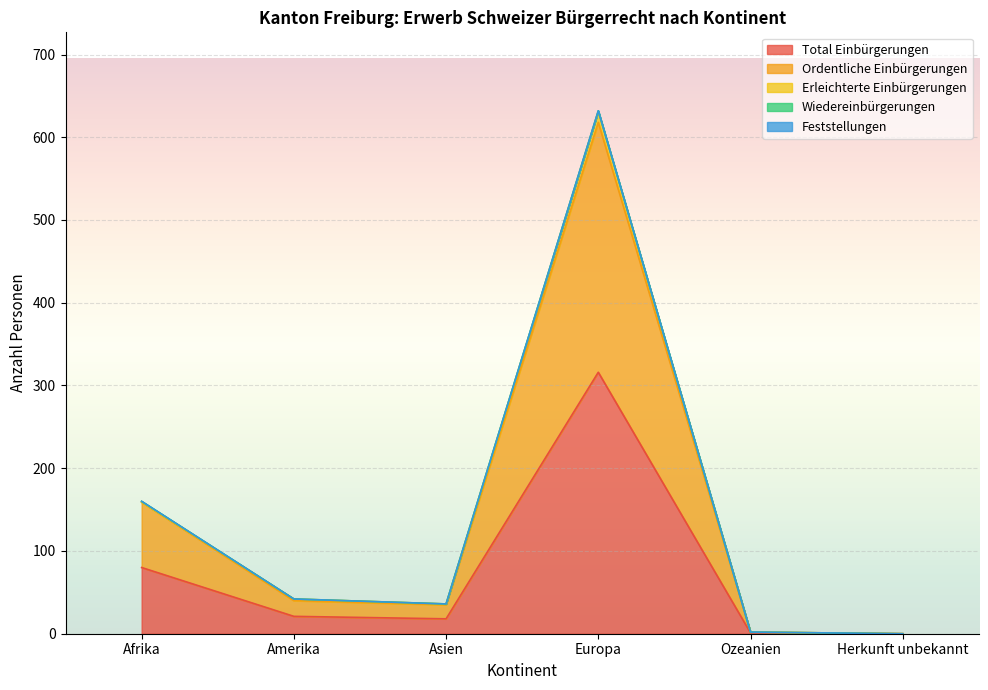

What is the label of the 3rd point from the left?

Asien